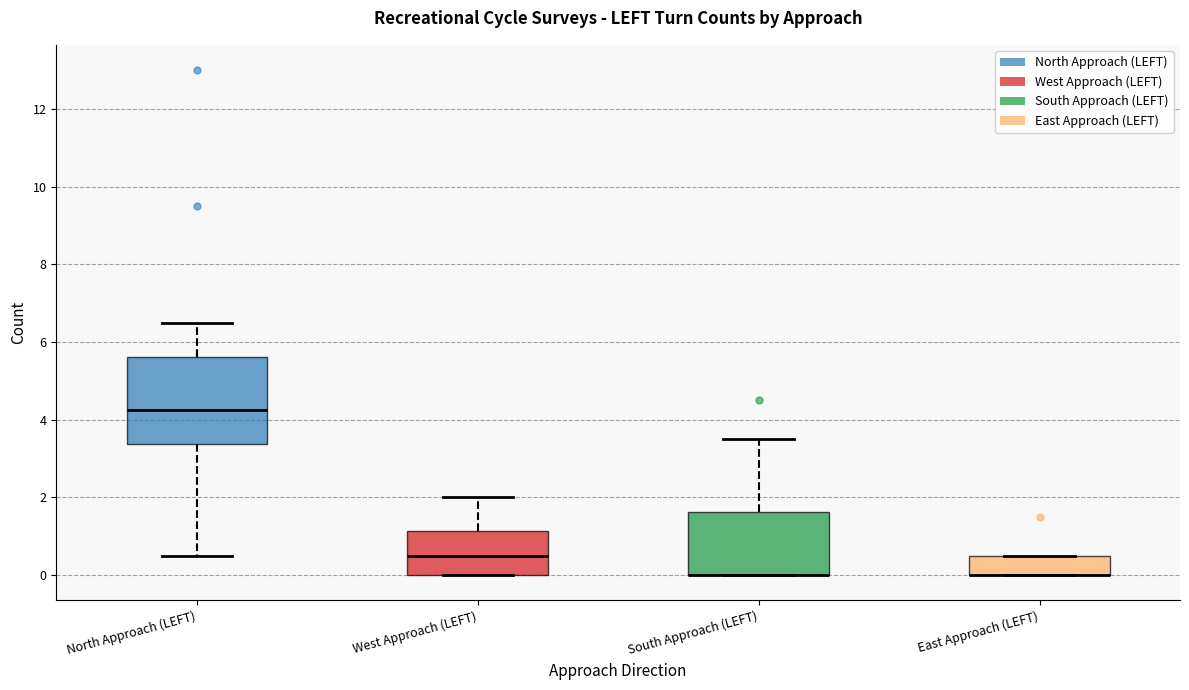

Reading left to right, transcribe this box plot: for each box, give where its median line is, the range the box spans, and where its two whiskers end, as read against the y-axis. The values are not printed on the chart, so give them approximately, as read against the axis.

North Approach (LEFT): median 4.2, box 3.4 to 5.6, whiskers 0.6 to 6.6
West Approach (LEFT): median 0.6, box 0.0 to 1.2, whiskers 0.0 to 2.0
South Approach (LEFT): median 0.0 (drawn on the box's lower edge), box 0.0 to 1.6, whiskers 0.0 to 3.6
East Approach (LEFT): median 0.0 (drawn on the box's lower edge), box 0.0 to 0.6, whiskers 0.0 to 0.6